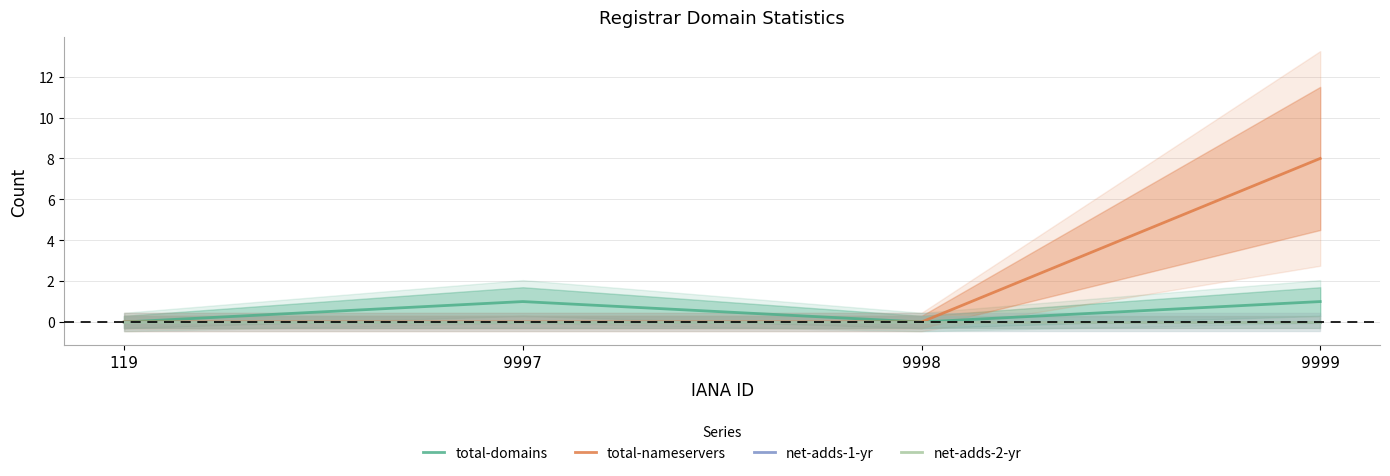

At which label does net-adds-1-yr reach its peak?

119